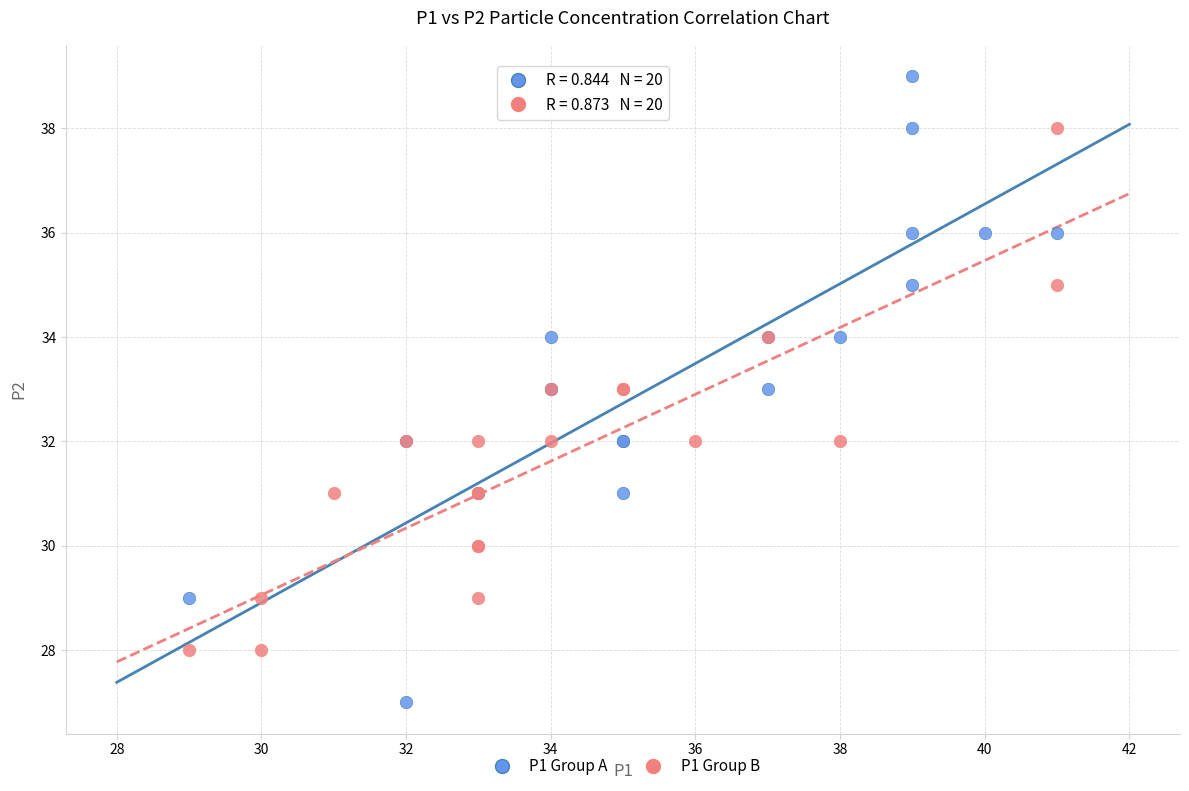

Which series has the largest Y range (max minus min)?

P1 Group A